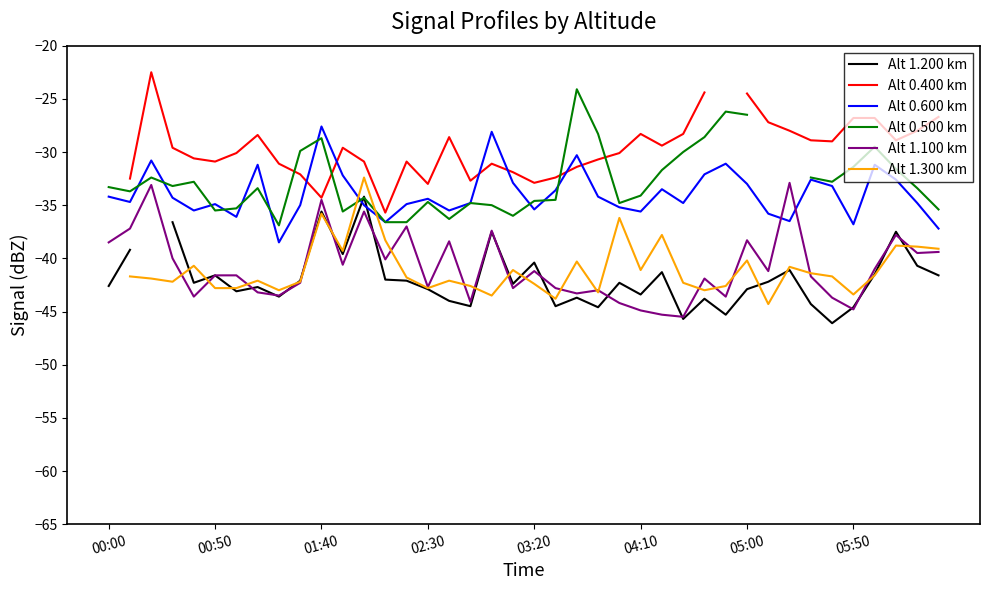

How many interior local peaks does the Alt 0.500 km series have?

10